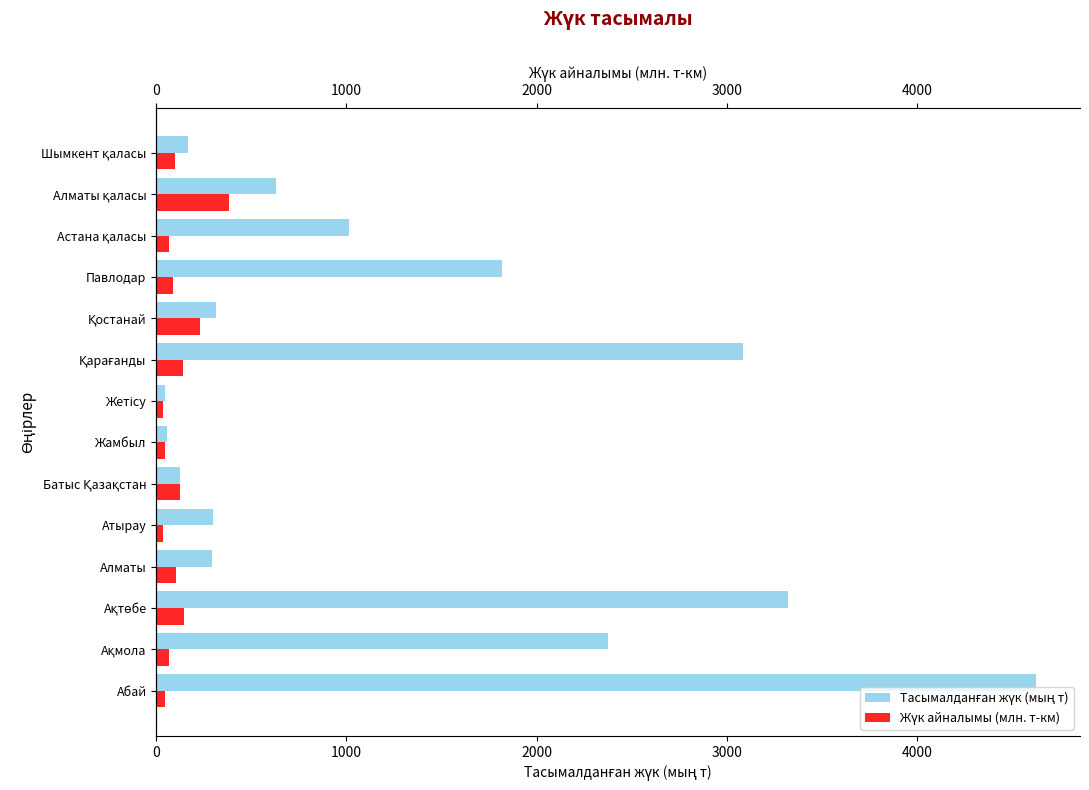

At how many categories does at least one series exceed 259?

10